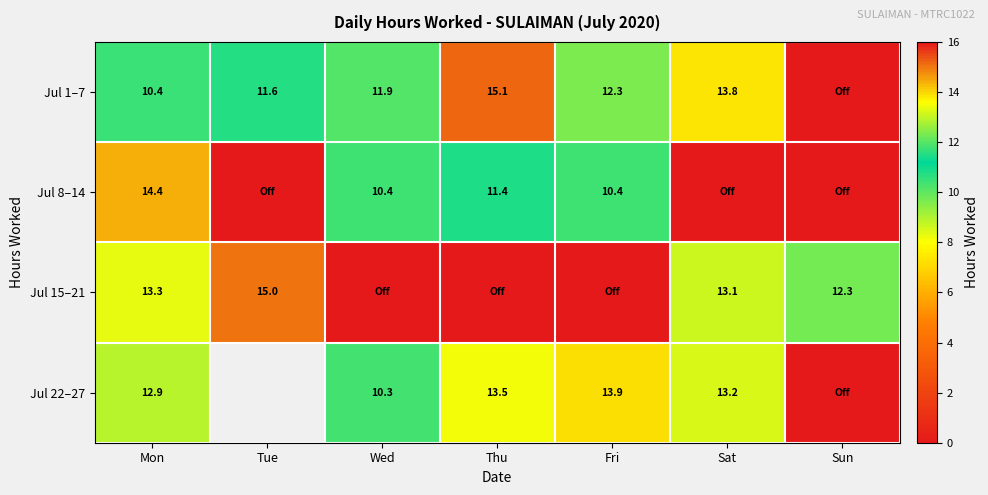

How many data points in Jul 15–21 are less than 12?

3